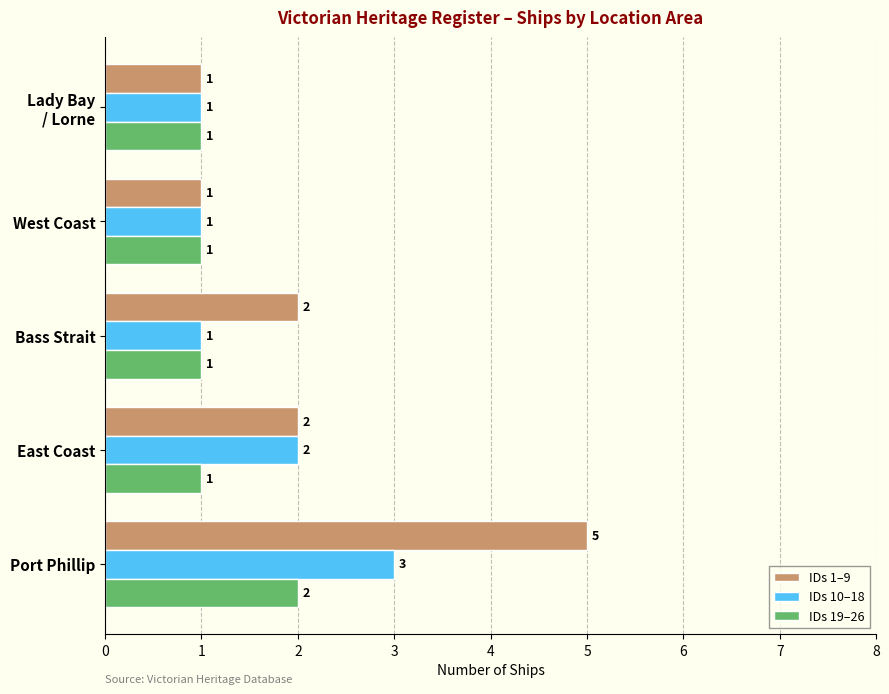

What is the sum of all IDs 10–18 values?

8